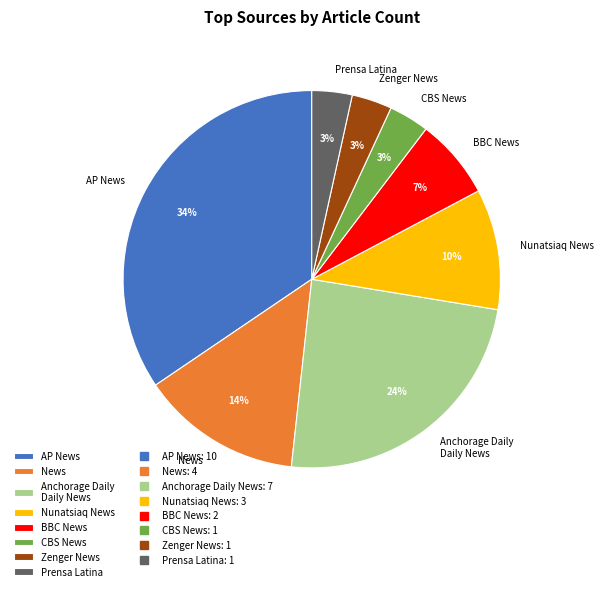

How many slices are in this pie chart?

8